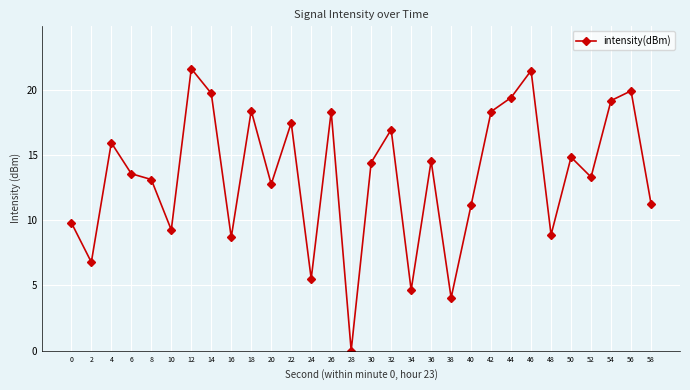

What is the change in value from 18 to 28?

-18.4